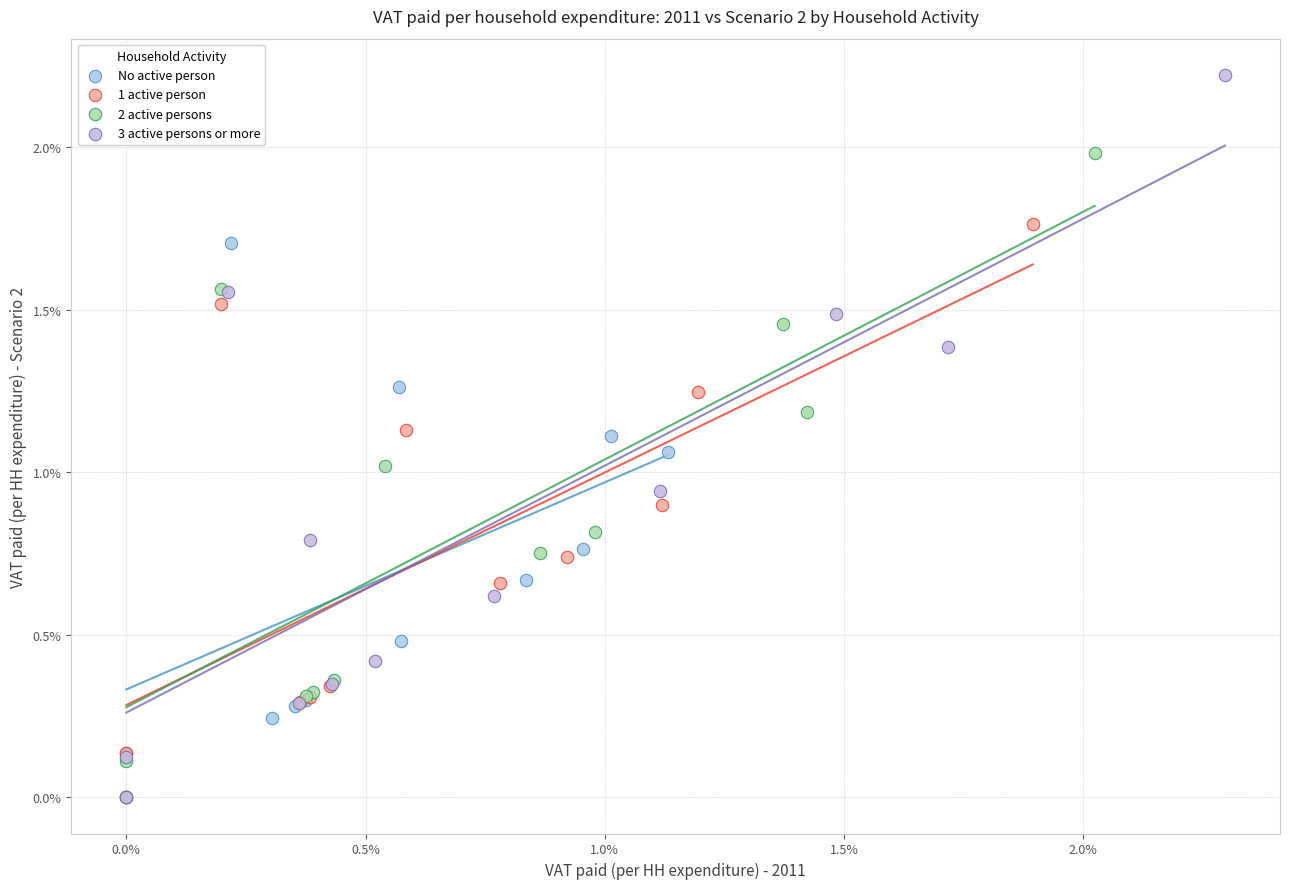

What are all the series names shown in the legend?

No active person, 1 active person, 2 active persons, 3 active persons or more